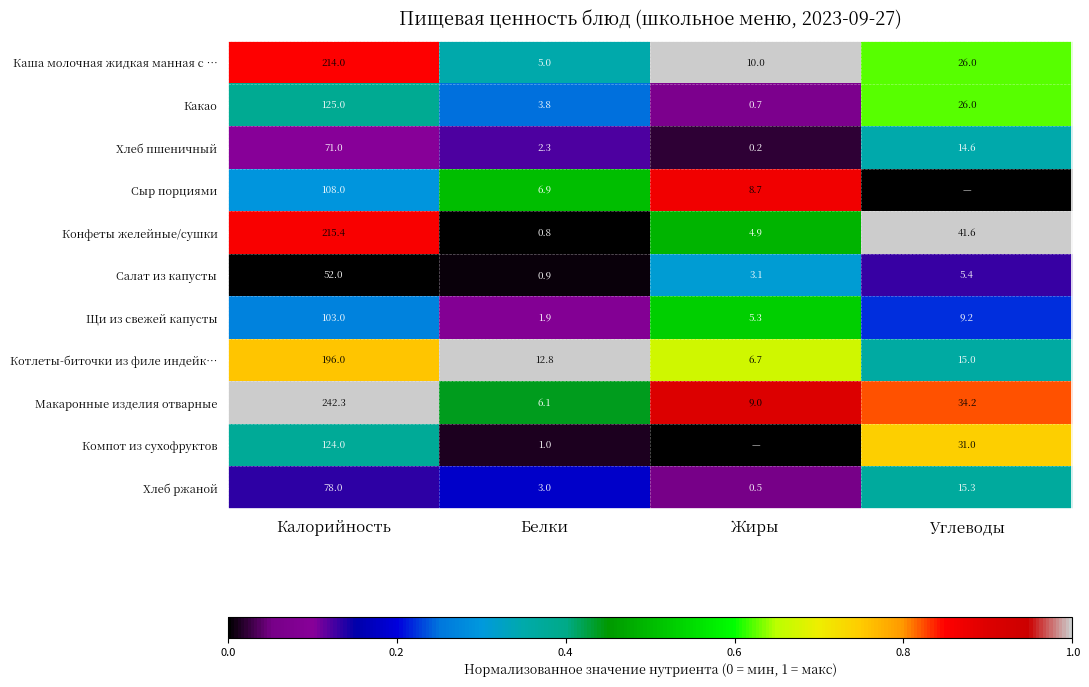

True or false: Хлеб пшеничный has a value of 71.0 at Калорийность.

True